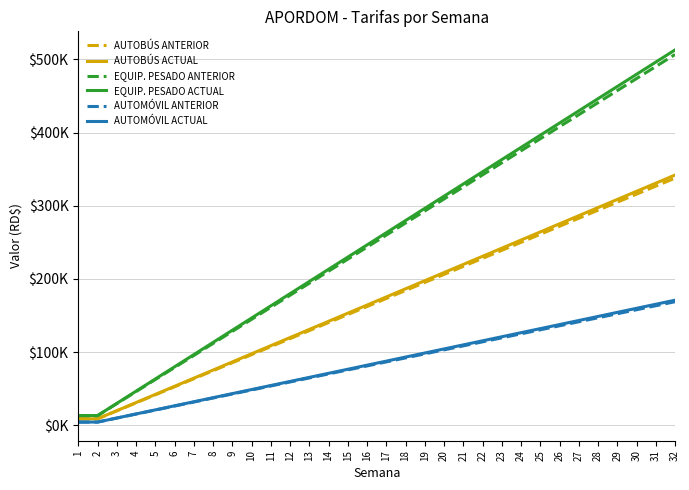

Which has a higher value, 20 or 14?

20